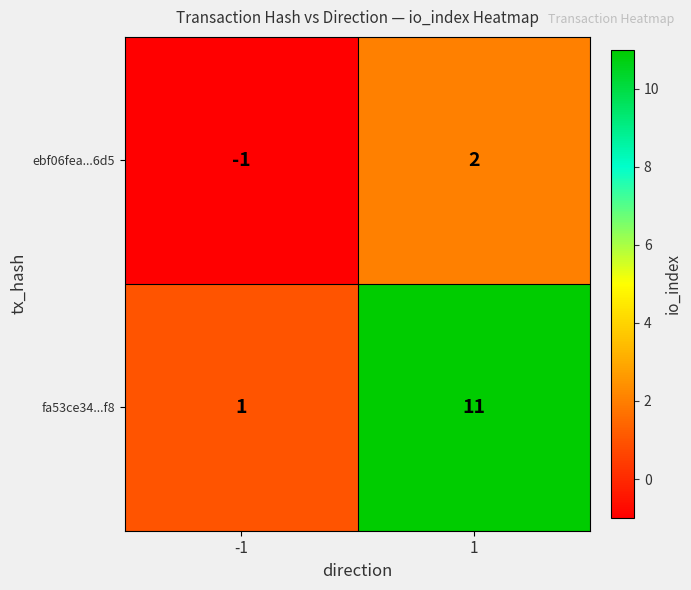

What is the sum of all fa53ce34...f8 values?

12